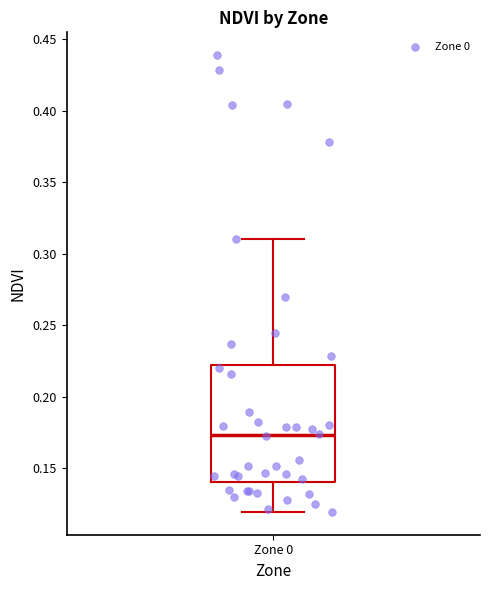

Where is the lower edge of the box for Zone 0 on the y-axis? The values are not printed on the chart, so give them approximately, as read against the axis.

0.140